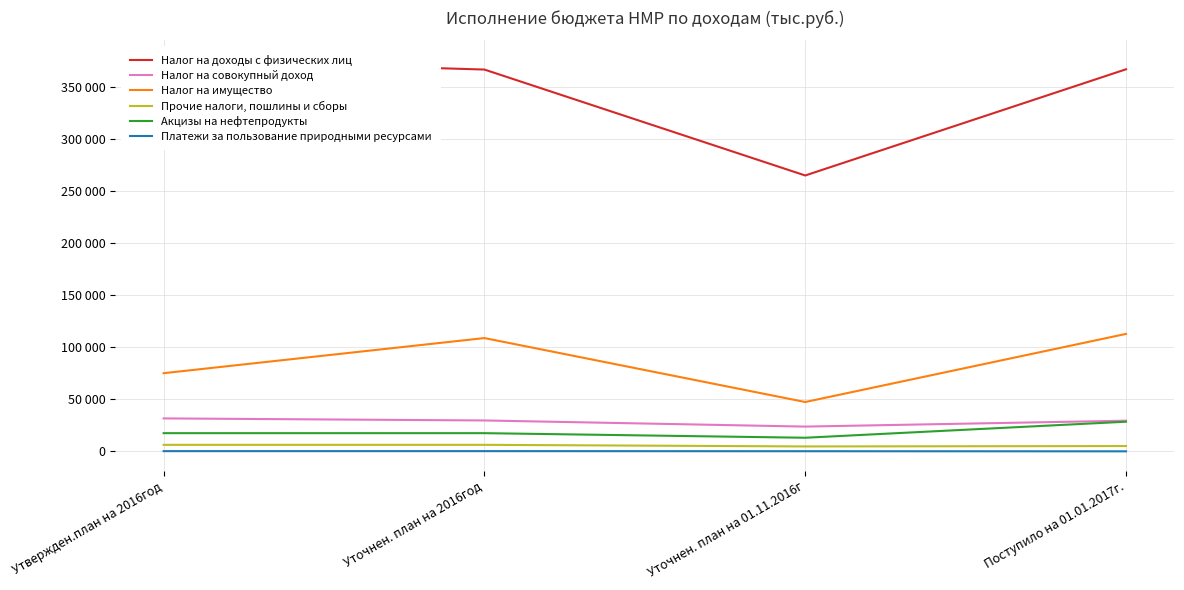

True or false: Прочие налоги, пошлины и сборы and Платежи за пользование природными ресурсами cross at least once.

False